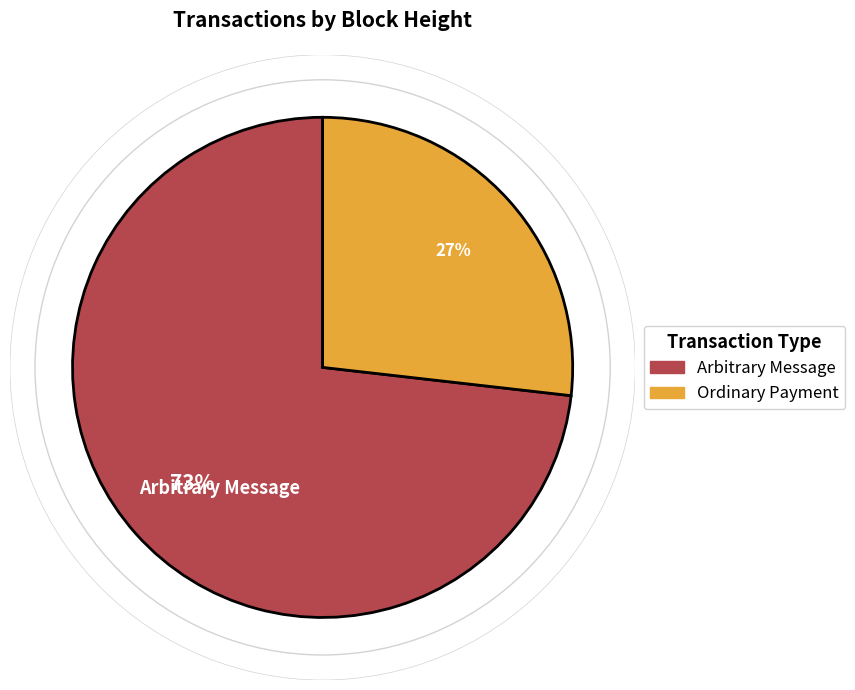

To the nearest percent, what is the average slice percentage?

50%